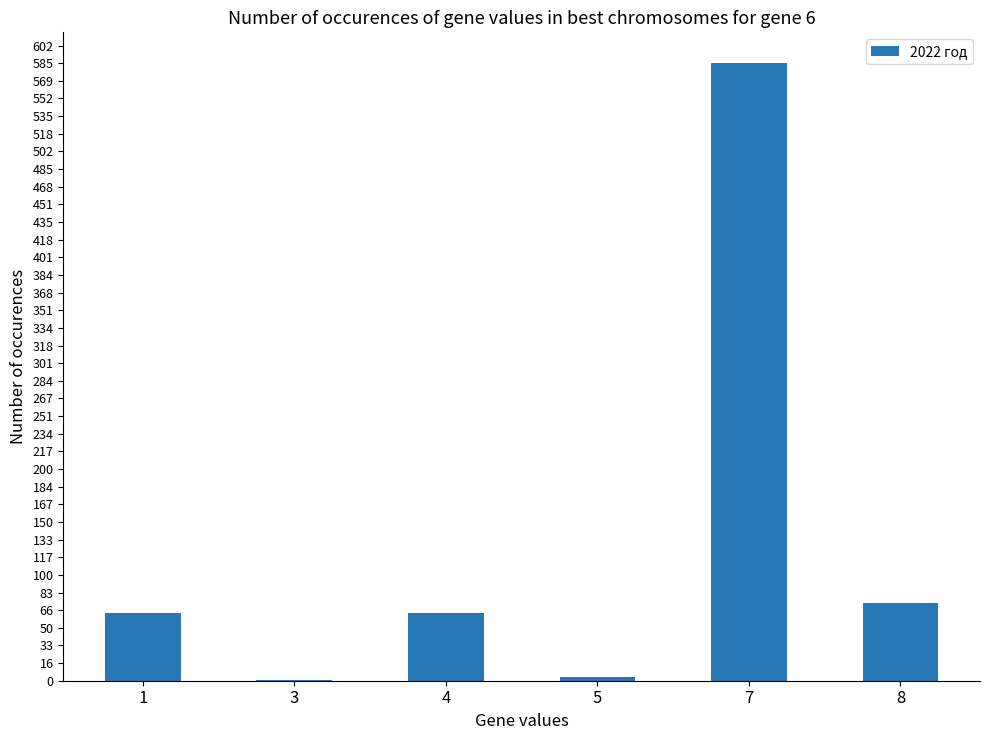

Reading left to right, extract all data points from this chart.

1=64575676.8	3=514736.4	4=64084683.0	5=3119808.3	7=585819264.2	8=73930423.2